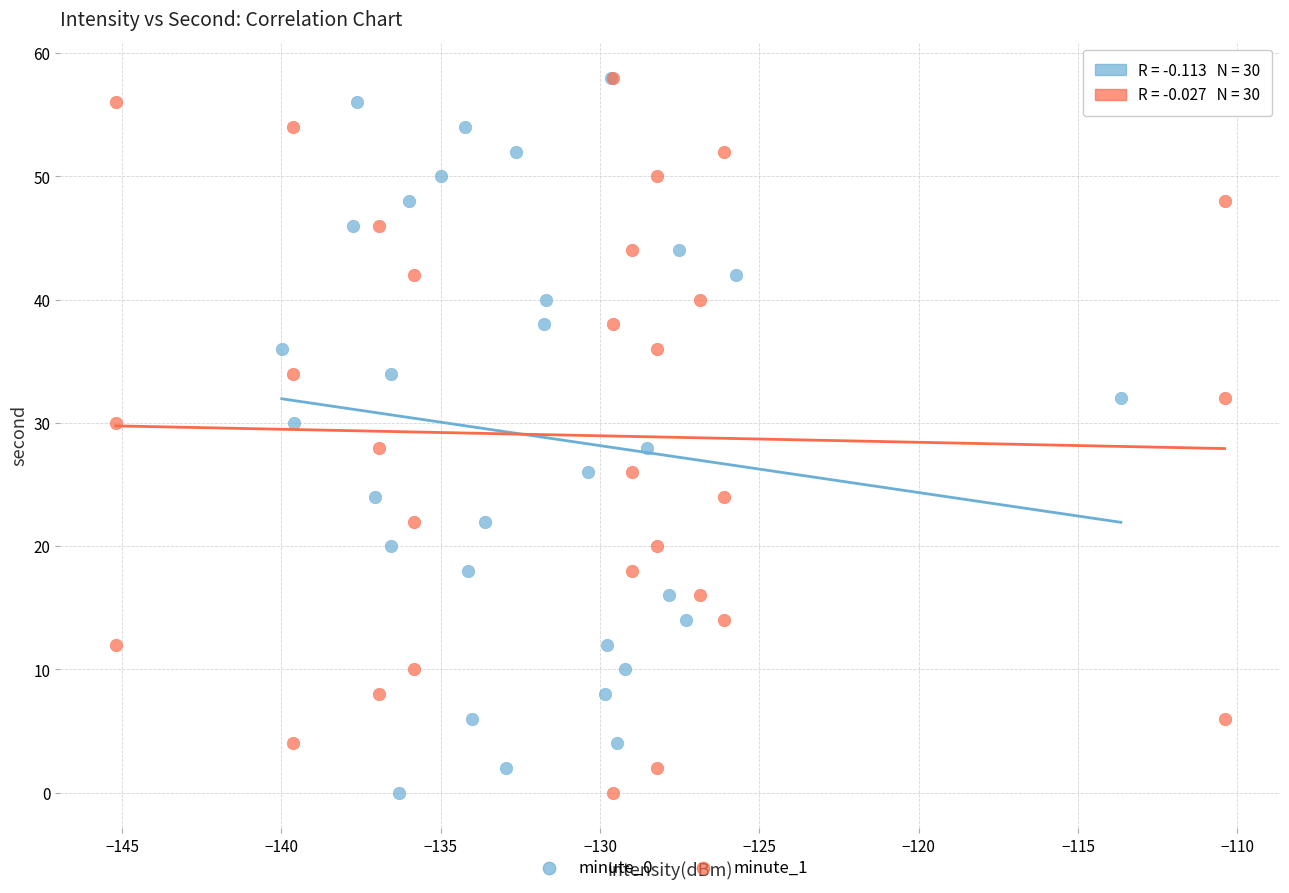

What are all the series names shown in the legend?

minute_0, minute_1